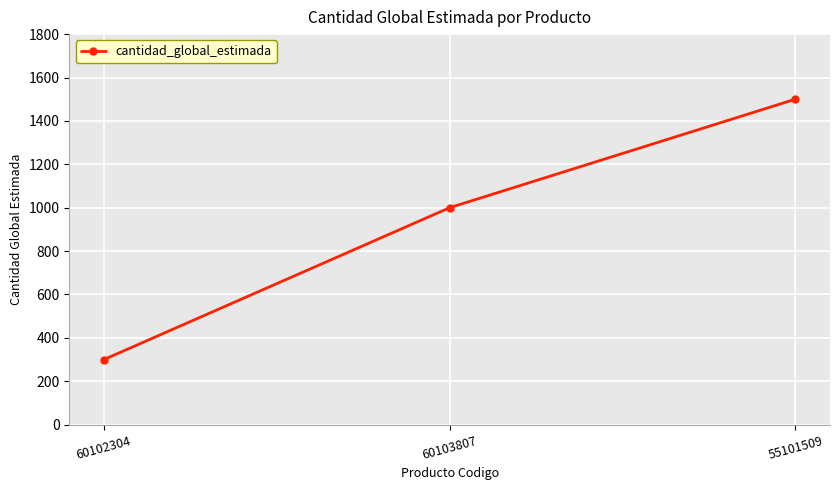

How many categories are shown in the chart?

3